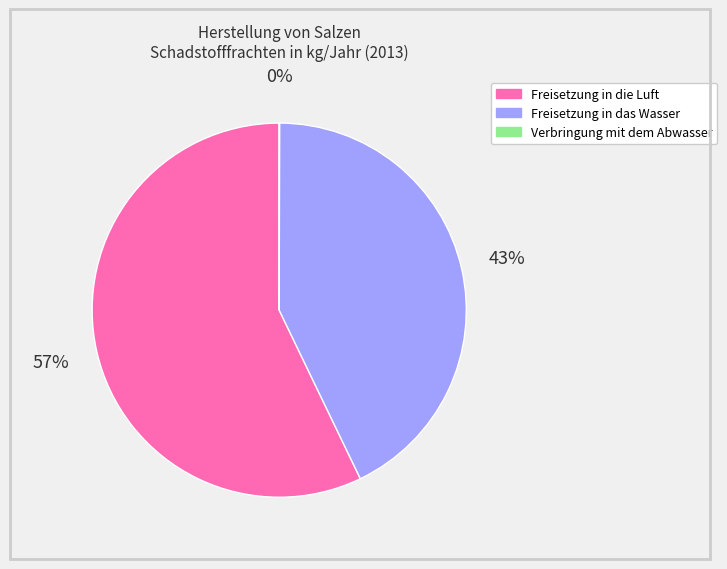

Does any single category account for the majority?

Yes